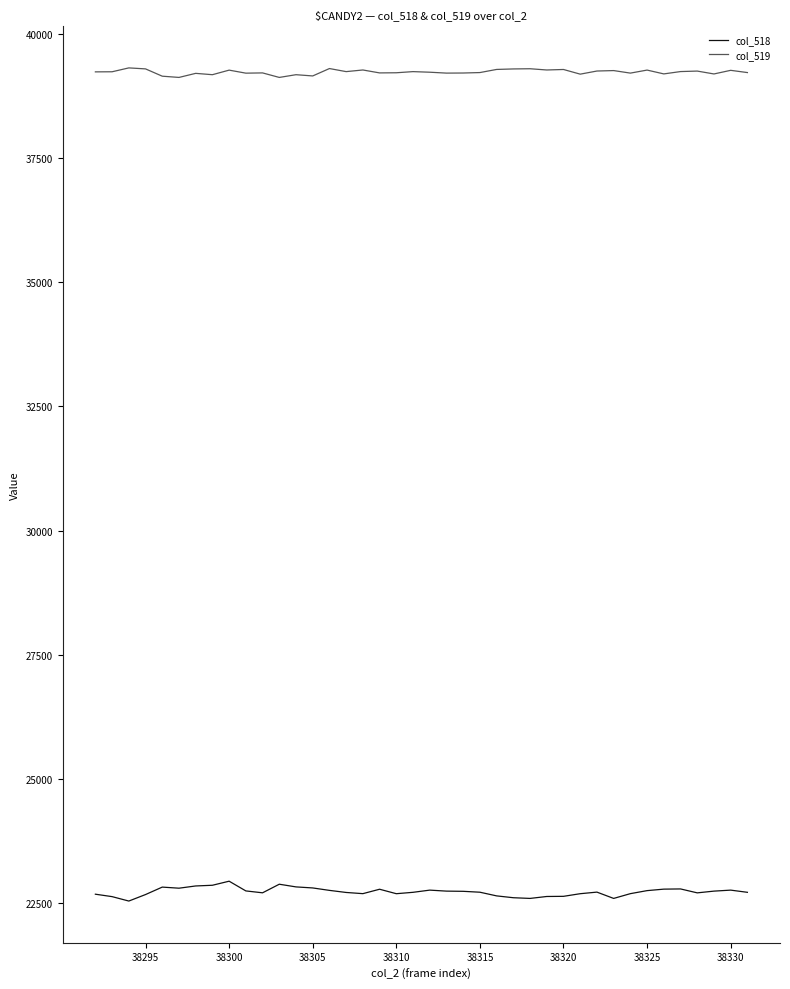

True or false: col_519 and col_518 intersect in this chart.

False